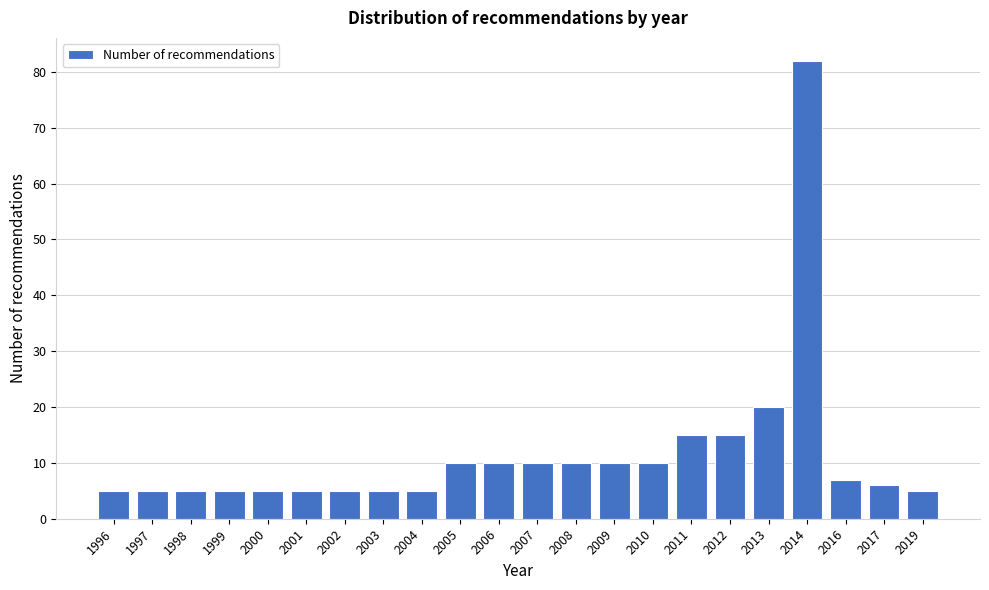

Reading right to left, transcribe all the data shown in this chart.

2019=5	2017=6	2016=7	2014=82	2013=20	2012=15	2011=15	2010=10	2009=10	2008=10	2007=10	2006=10	2005=10	2004=5	2003=5	2002=5	2001=5	2000=5	1999=5	1998=5	1997=5	1996=5